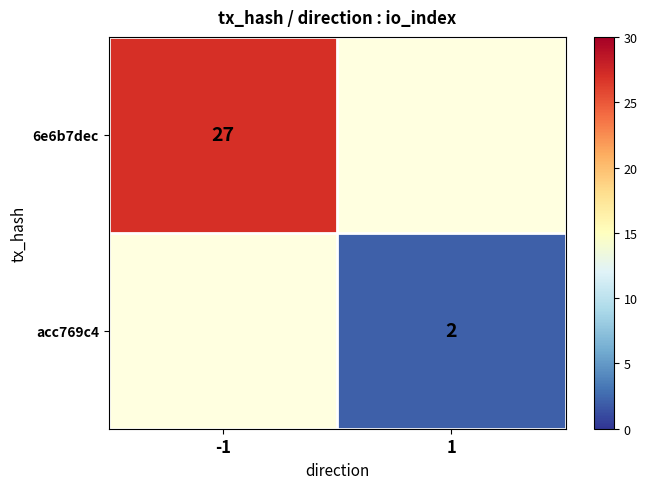

How many categories are shown in the chart?

2